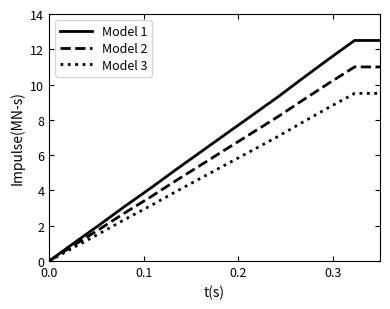

What is the highest value of the Model 1 series?

12.5